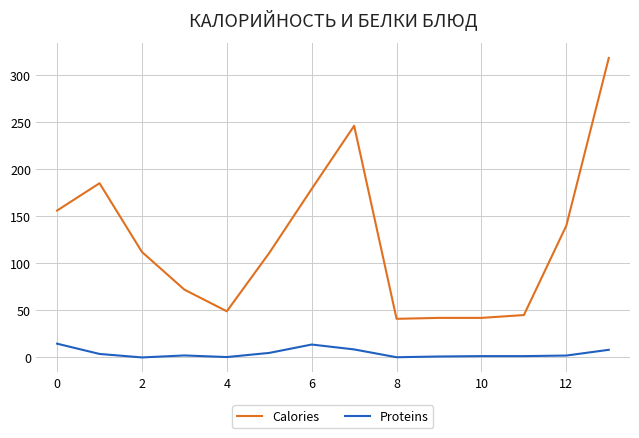

Which series has the largest range (max minus min)?

Calories